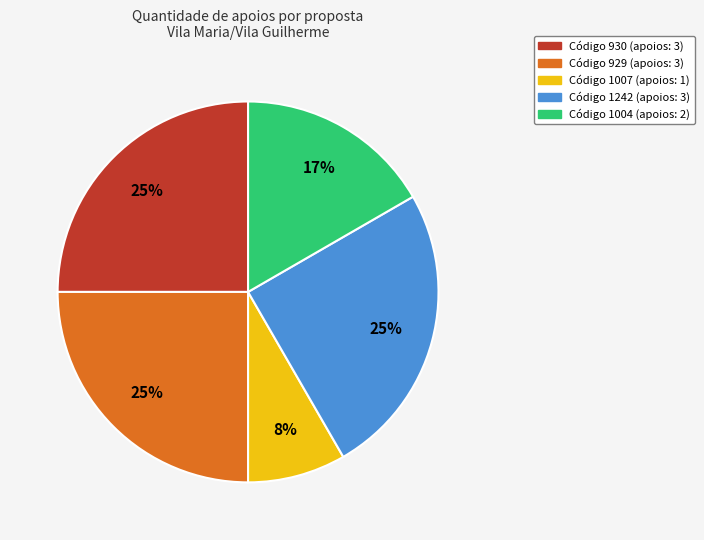

Is there a majority slice in this chart?

No